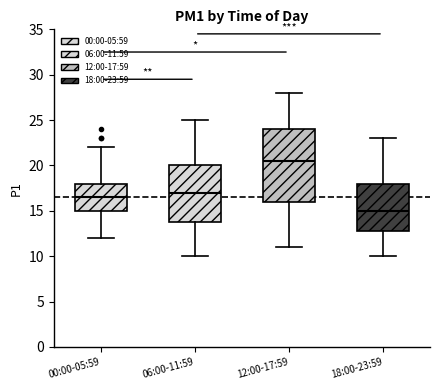

Where is the lower edge of the box for 00:00-05:59 on the y-axis? The values are not printed on the chart, so give them approximately, as read against the axis.

15.0